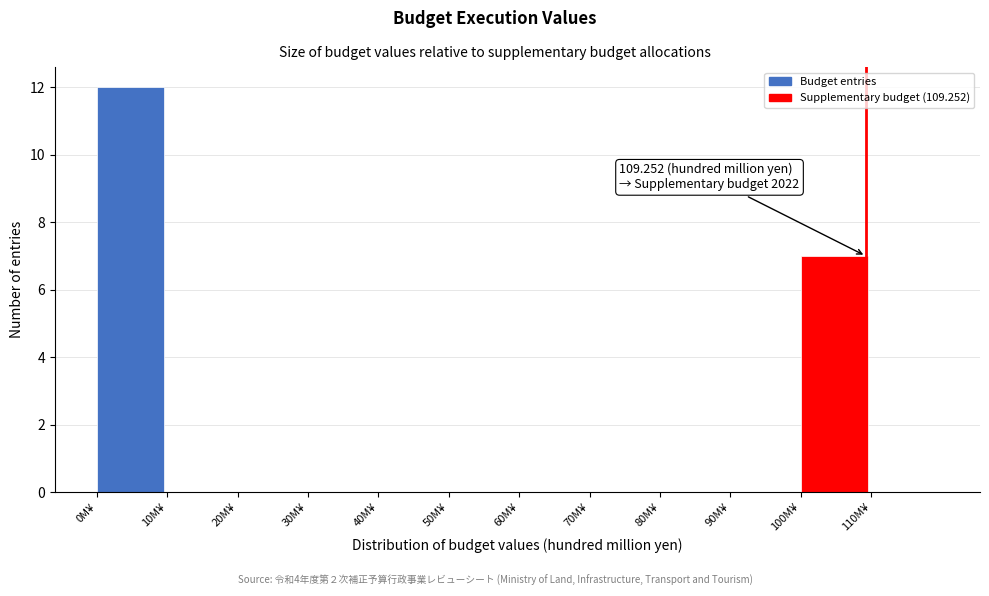

Over which range of the x-axis is the bar tallest?

0 to 10